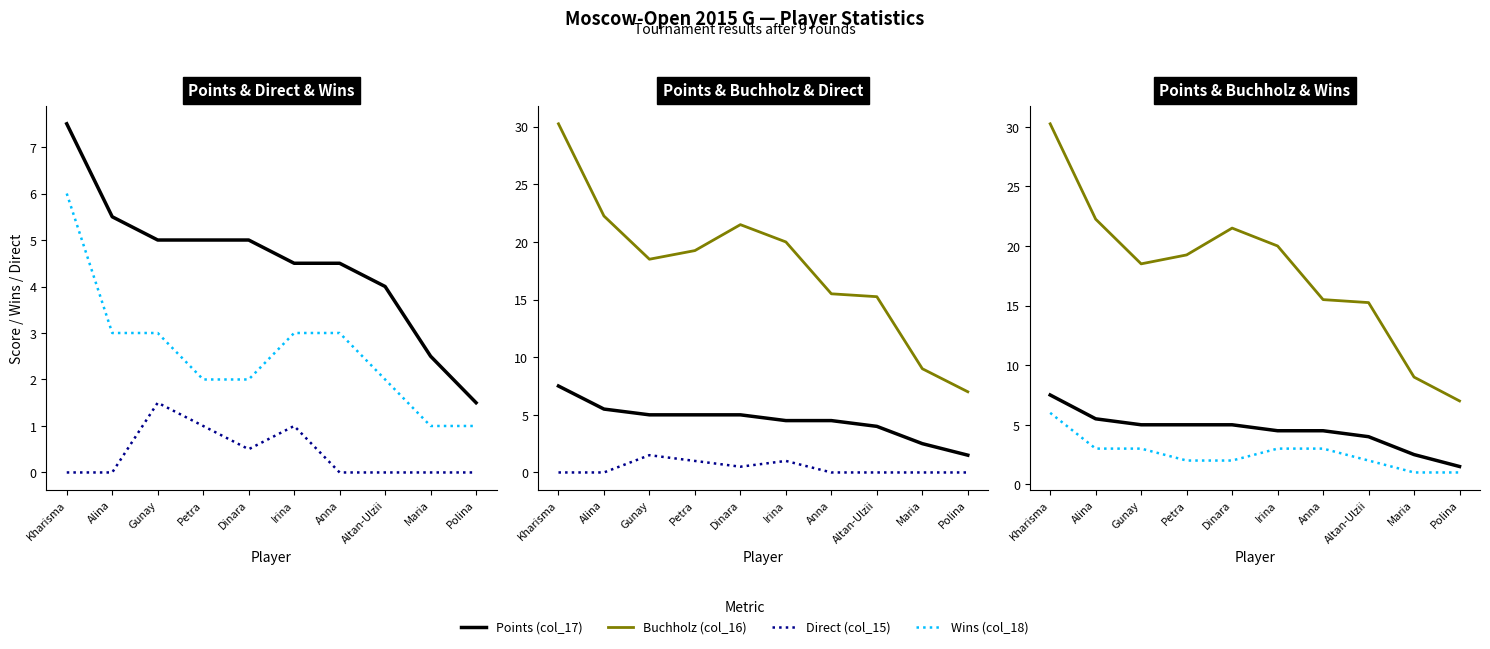

True or false: Direct (col_15) has more than 1 points higher than both neighbors.

True